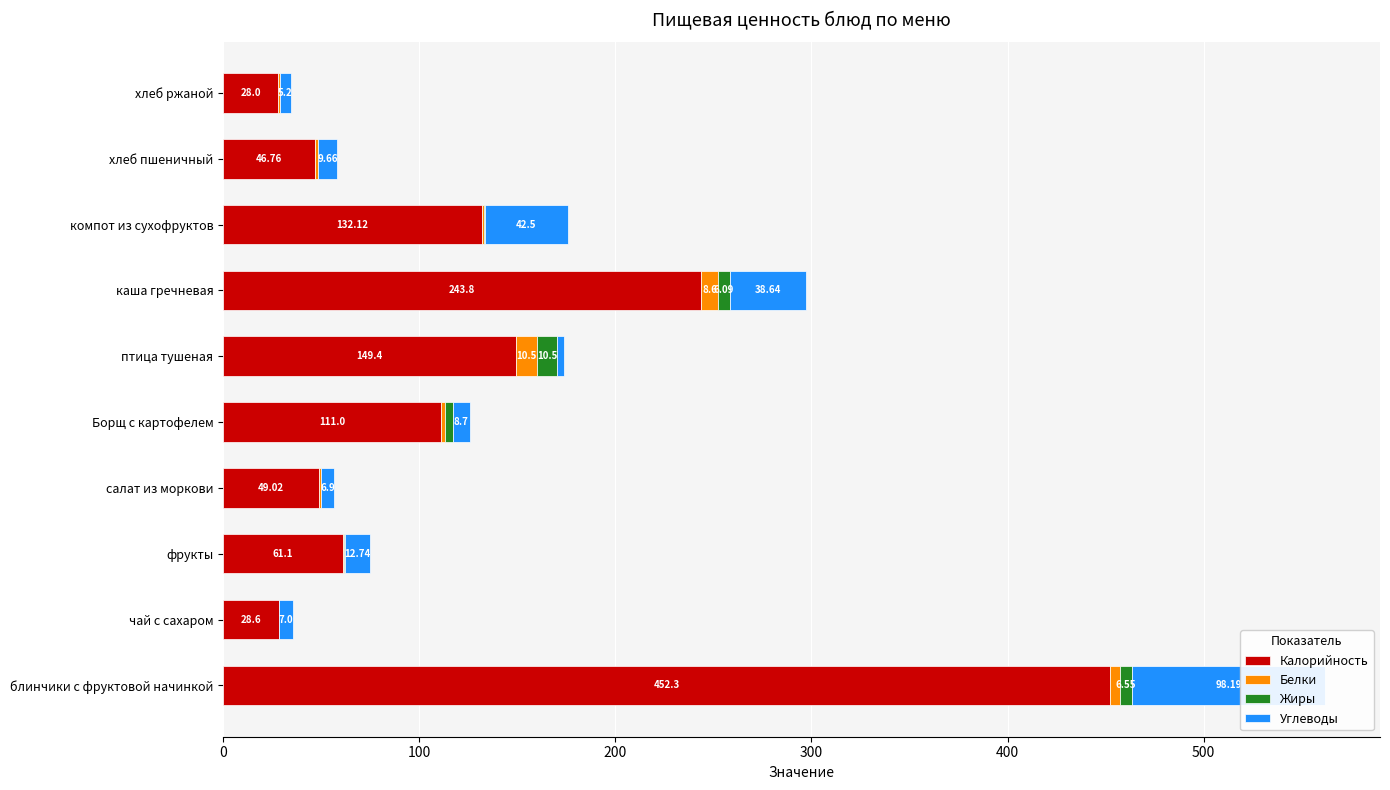

Between фрукты and птица тушеная, which series saw the biggest shift?

Калорийность